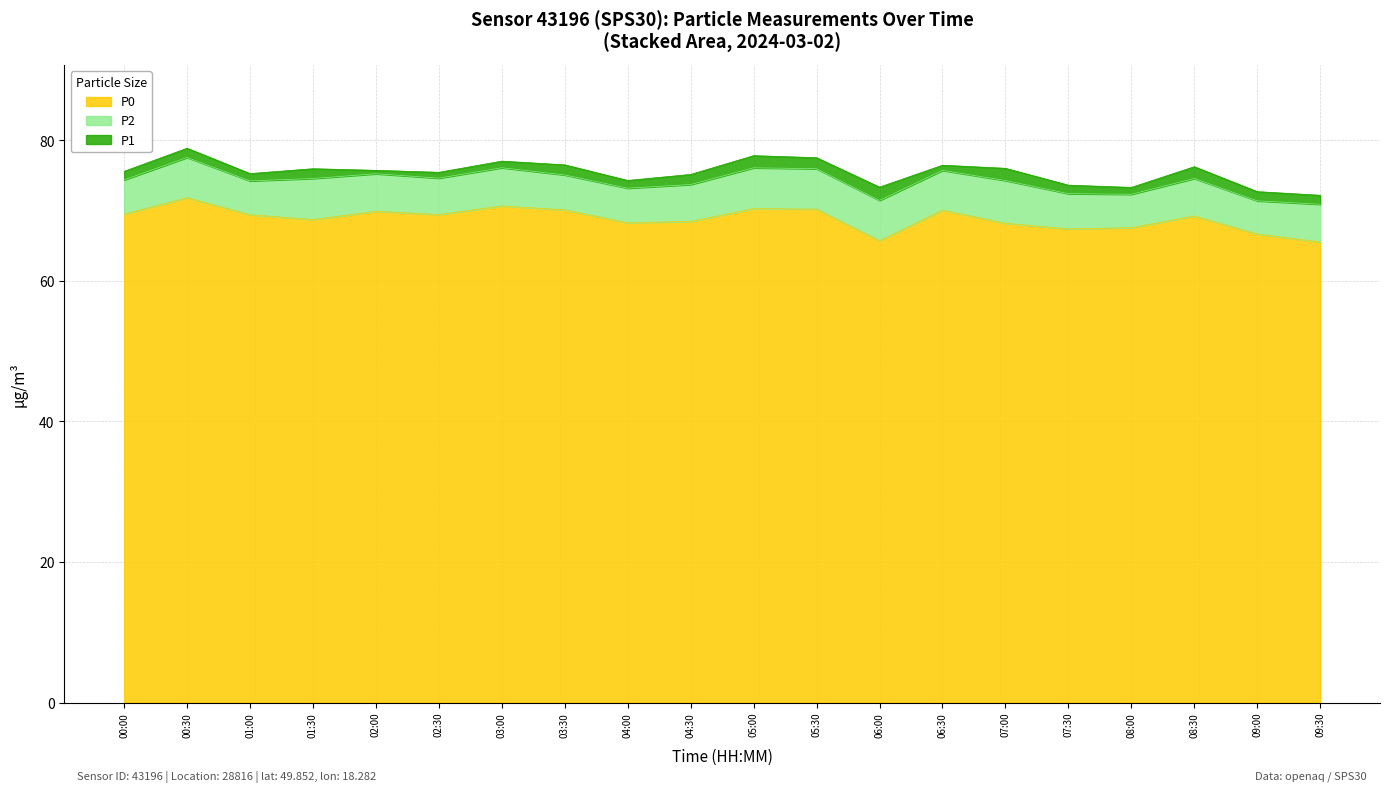

Reading left to right, list all the values displayed in this chart.

P0: 00:00=69.5	00:30=71.9	01:00=69.4	01:30=68.7	02:00=69.9	02:30=69.5	03:00=70.7	03:30=70.1	04:00=68.3	04:30=68.5	05:00=70.3	05:30=70.2	06:00=65.7	06:30=70.1	07:00=68.2	07:30=67.4	08:00=67.6	08:30=69.3	09:00=66.7	09:30=65.6
P2: 00:00=74.4	00:30=77.6	01:00=74.2	01:30=74.6	02:00=75.3	02:30=74.6	03:00=76.1	03:30=75.1	04:00=73.2	04:30=73.7	05:00=76.1	05:30=76.0	06:00=71.5	06:30=75.7	07:00=74.3	07:30=72.4	08:00=72.3	08:30=74.6	09:00=71.4	09:30=70.9
P1: 00:00=75.6	00:30=78.9	01:00=75.3	01:30=76.0	02:00=75.8	02:30=75.5	03:00=77.1	03:30=76.5	04:00=74.3	04:30=75.2	05:00=77.8	05:30=77.5	06:00=73.4	06:30=76.5	07:00=76.0	07:30=73.6	08:00=73.3	08:30=76.3	09:00=72.7	09:30=72.2